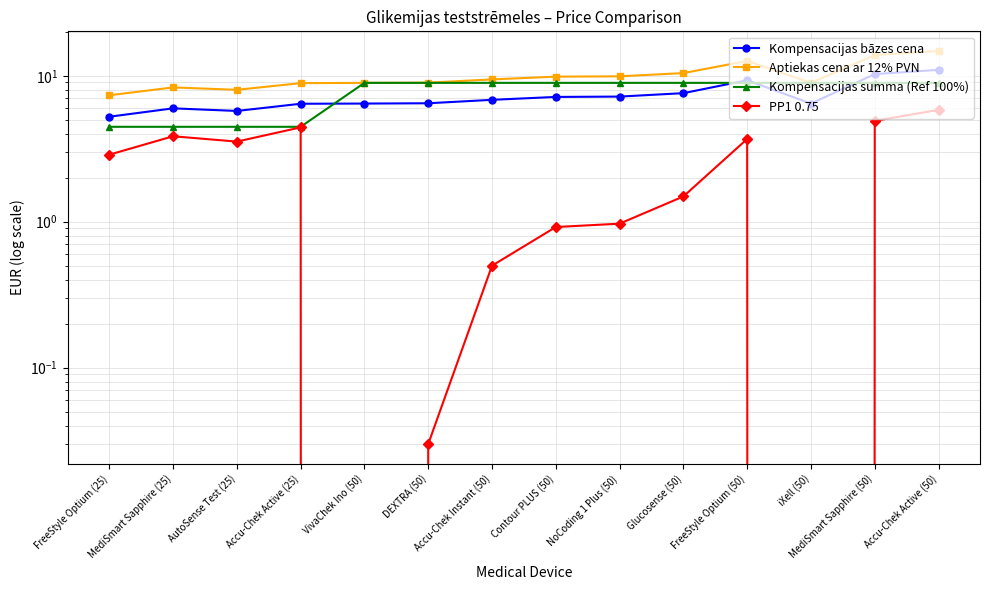

Reading left to right, what are all the values shown in this chart?

Kompensacijas bāzes cena: 5.2	6.0	5.7	6.4	6.5	6.5	6.8	7.2	7.2	7.6	9.3	6.5	10.3	11.0
Aptiekas cena ar 12% PVN: 7.3	8.3	8.0	8.9	8.9	9.0	9.4	9.9	9.9	10.4	12.6	8.9	13.8	14.8
Kompensacijas summa (Ref 100%): 4.5	4.5	4.5	4.5	8.9	8.9	8.9	8.9	8.9	8.9	8.9	8.9	8.9	8.9
PP1 0.75: 2.9	3.9	3.5	4.4	0.0	0.0	0.5	0.9	1.0	1.5	3.7	0.0	4.9	5.8